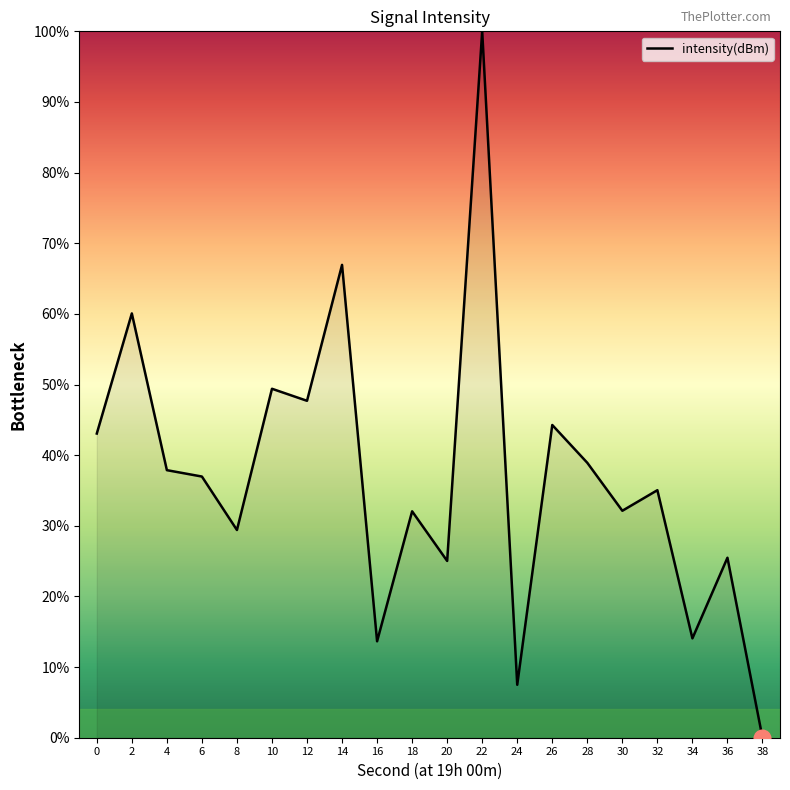

What is the change in value from 14 to 30?

-34.8